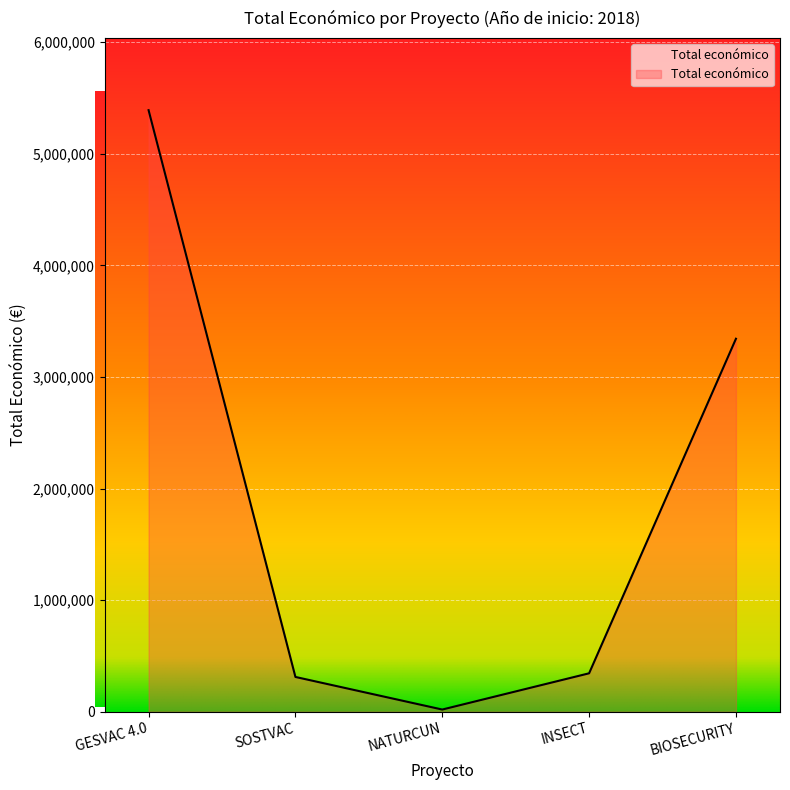

Is it true that the value at SOSTVAC is 311553?

True